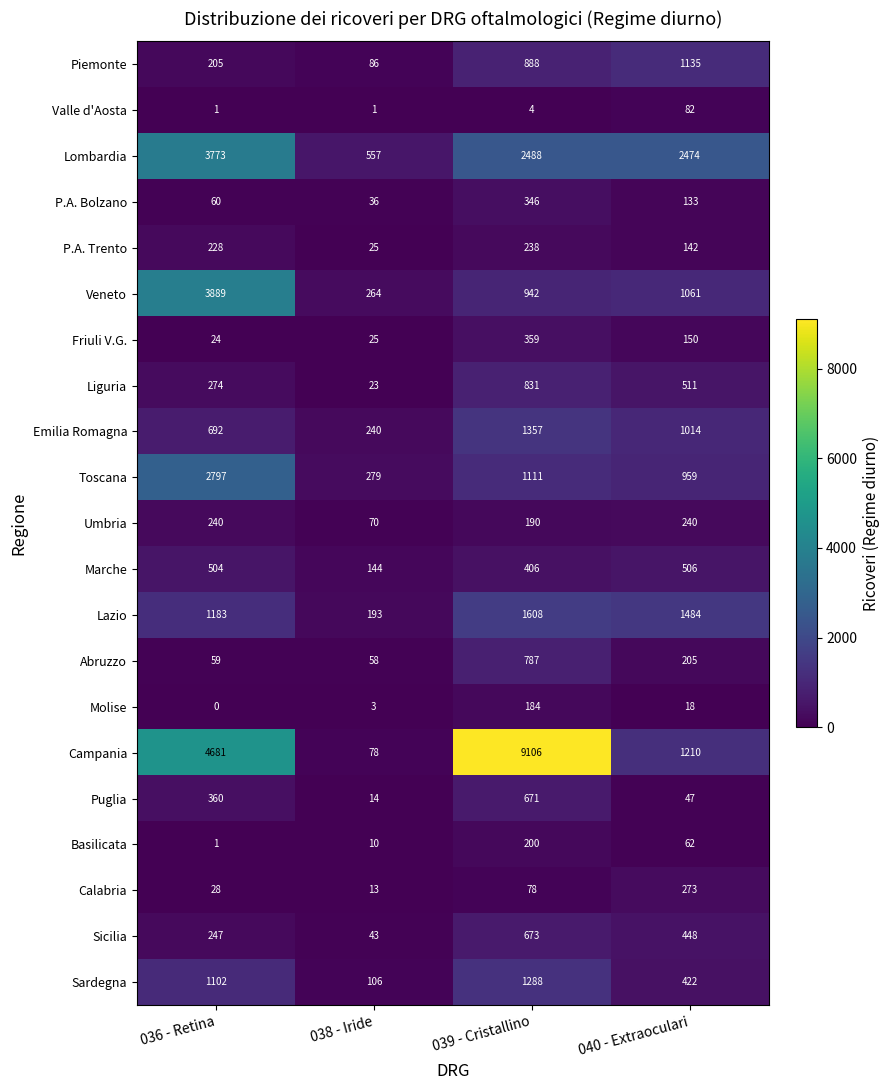

The Friuli V.G. series shows 24 at 036 - Retina. True or false?

True